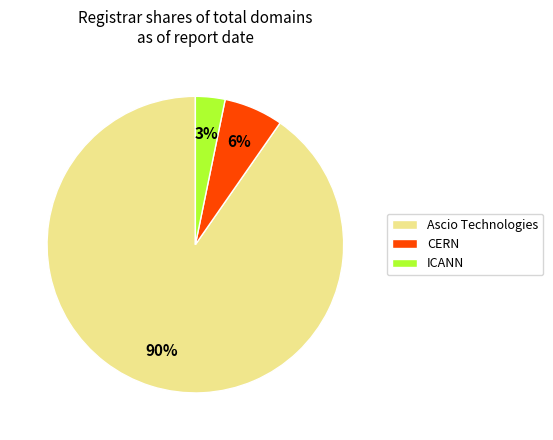

To the nearest percent, what percentage of the pie is CERN?

6%